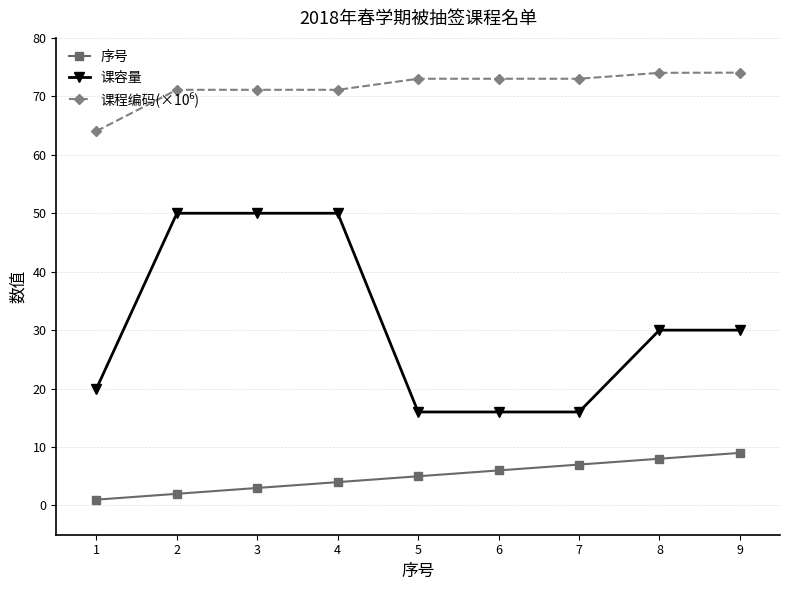

Is the value of 序号 at 1 greater than the value of 课容量 at 5?

No